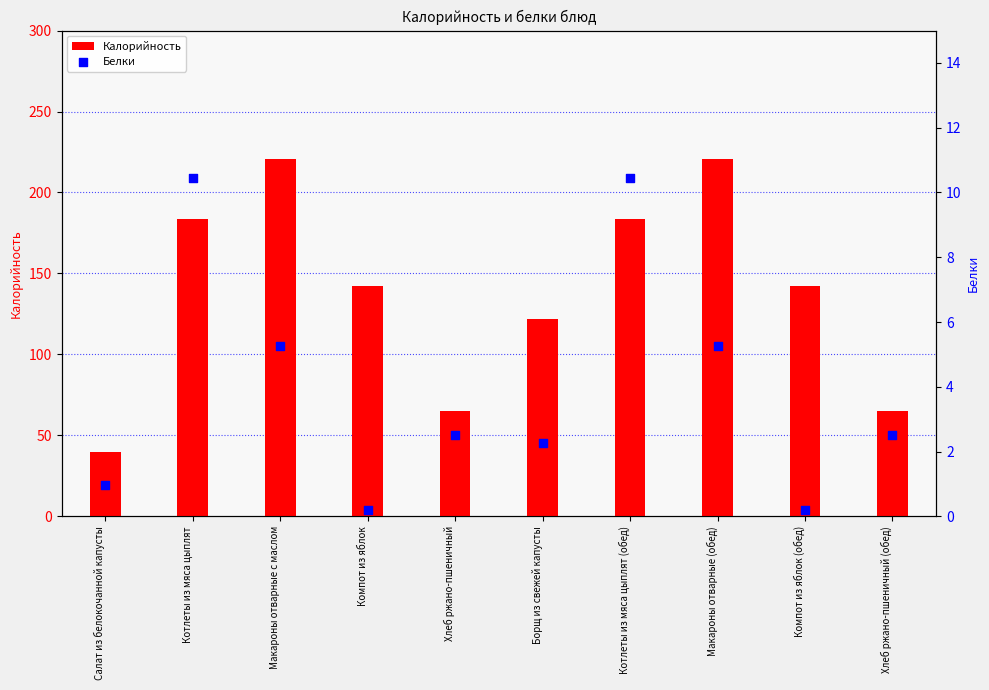

Which series reaches the minimum Y coordinate?

Белки